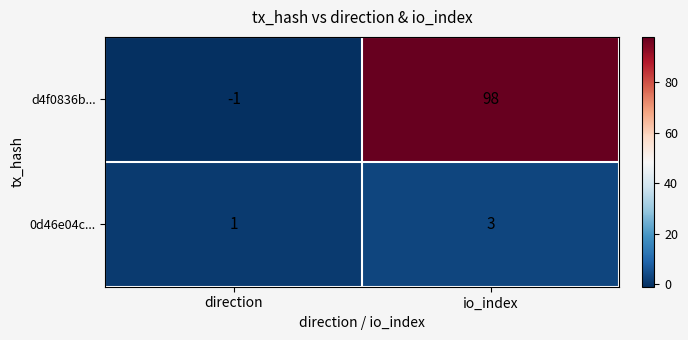

Which category has the highest value across all series?

io_index